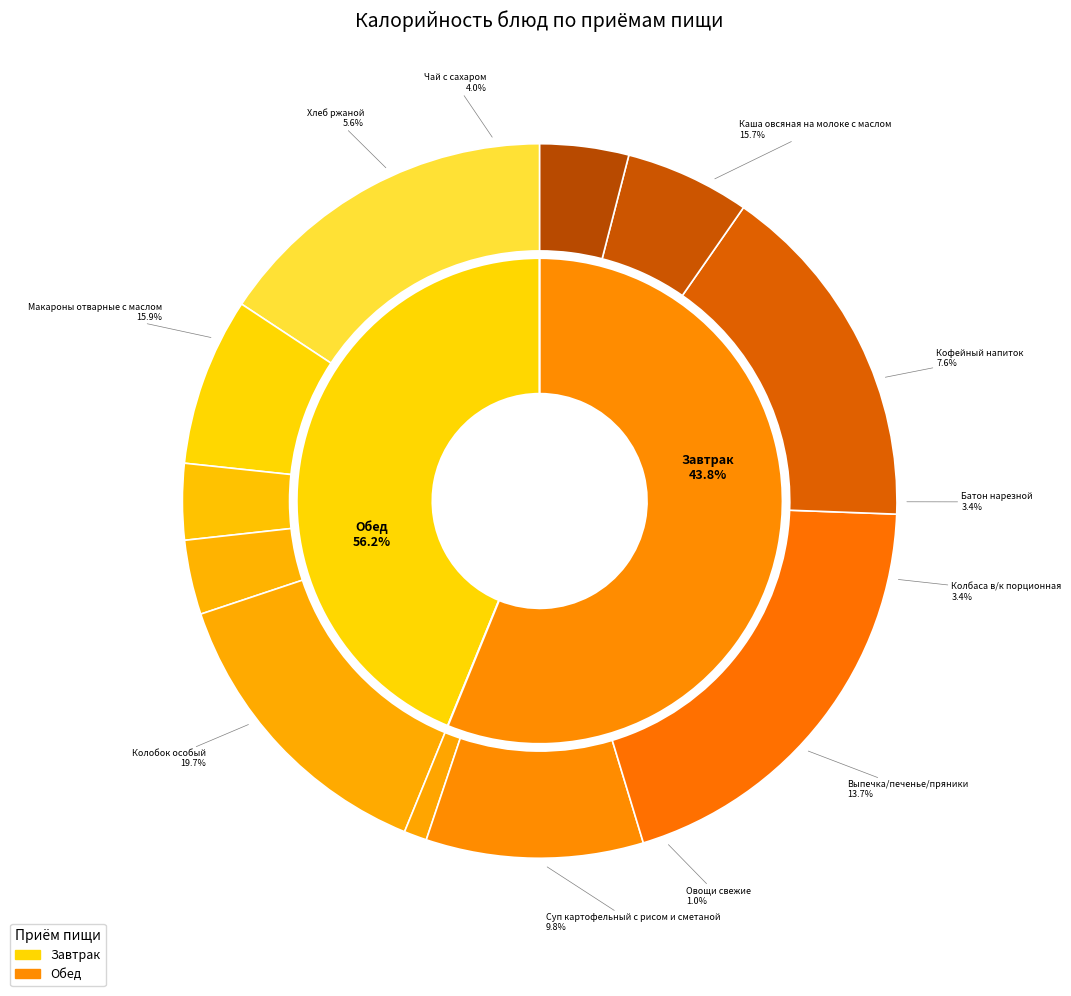

What percentage is the Хлеб ржаной slice, to the nearest percent?

6%